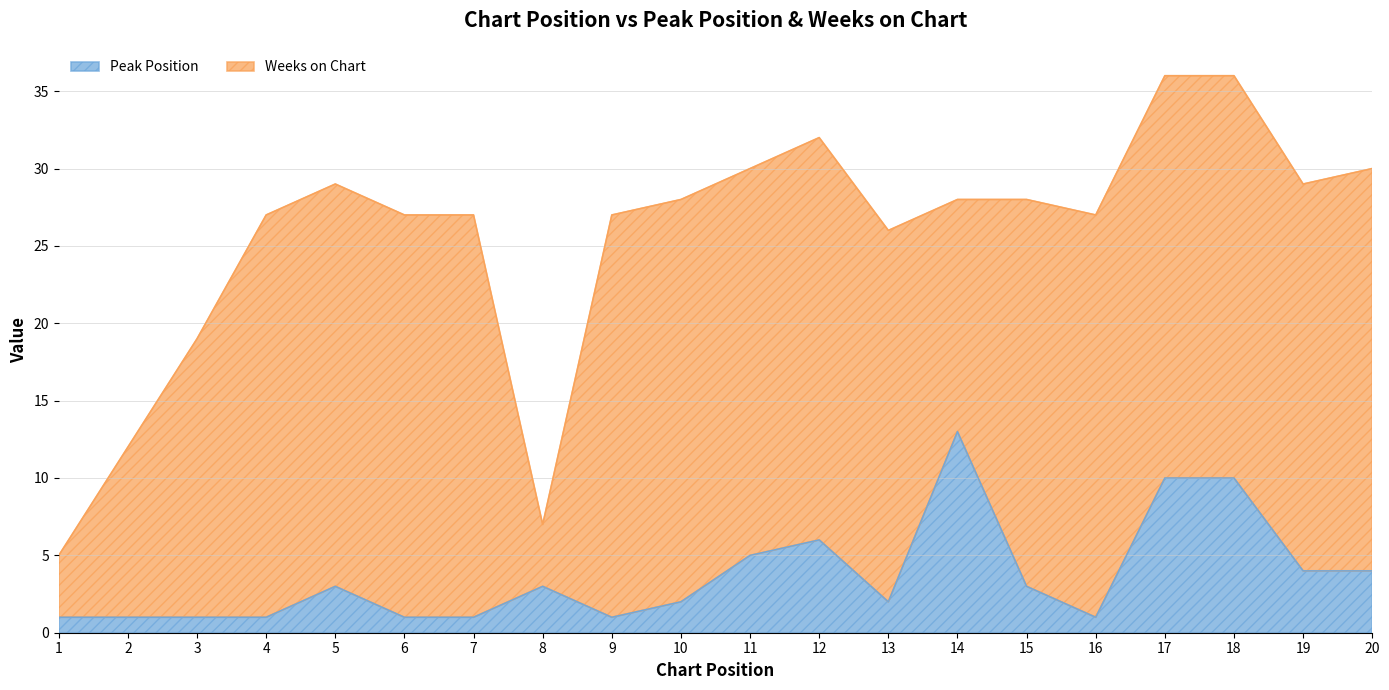

What is the sum of the values at 1 and 14?

14